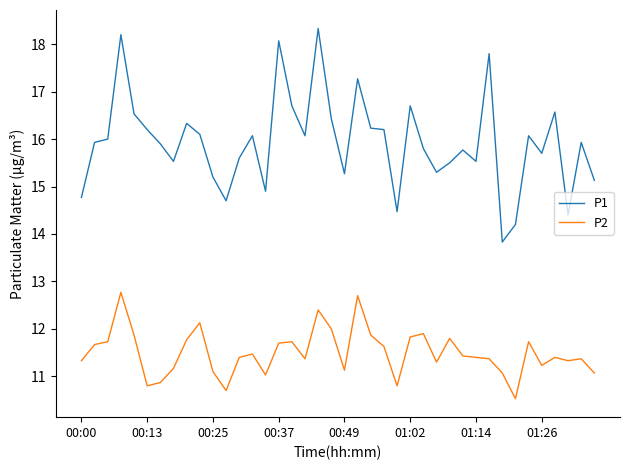

What is the minimum value for P2?

10.5